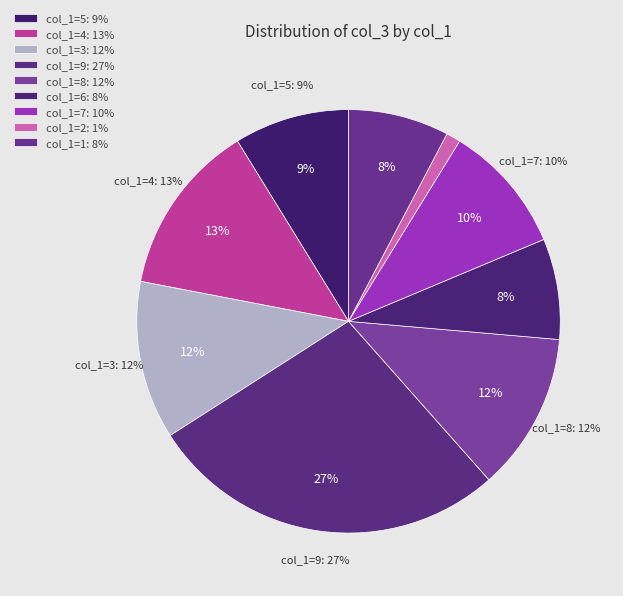

Is there any slice that represents more than half of the pie?

No